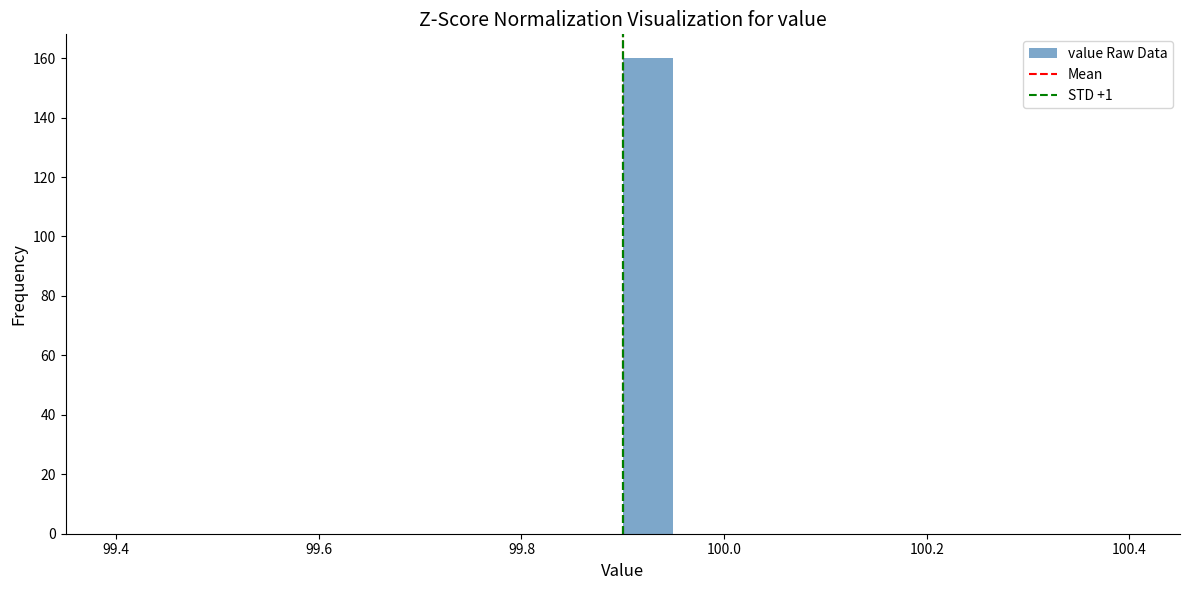

Around what value on the x-axis is the tallest bar? Give the approximate position of its centre, as read against the axis.

99.92